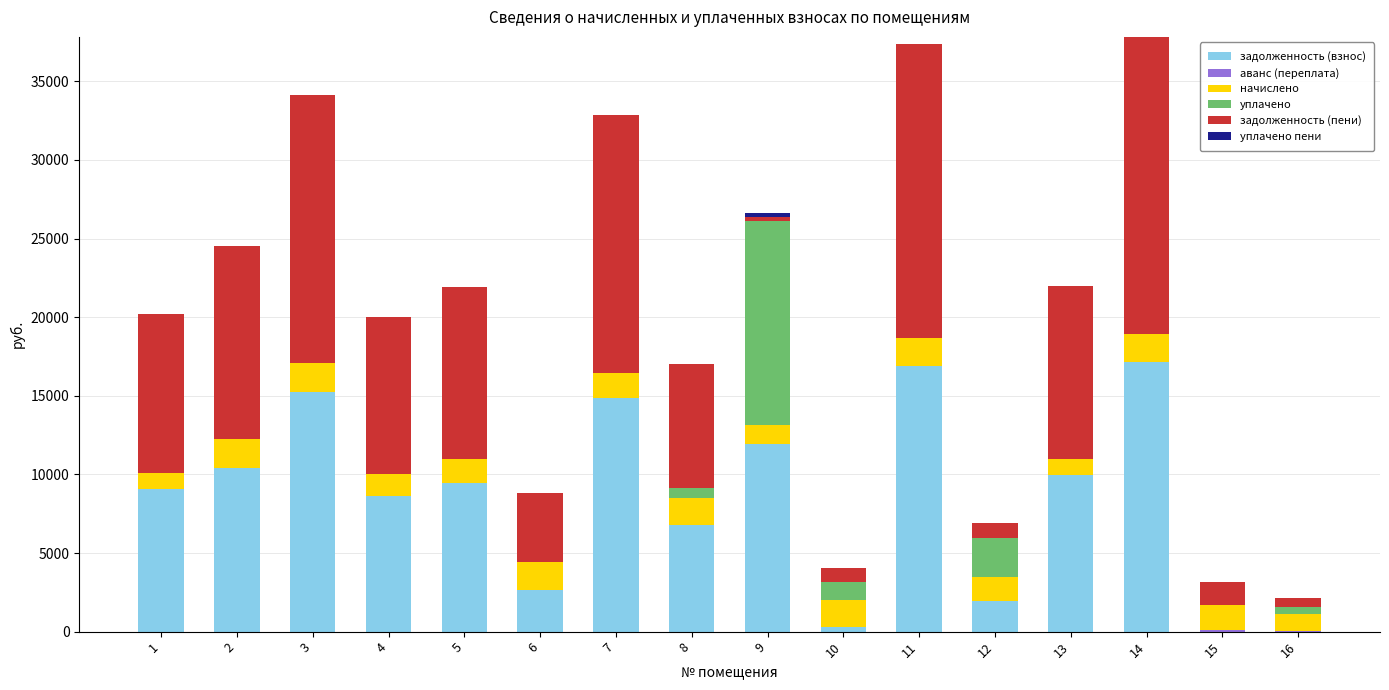

What is the total value across all series at 5?

21938.7